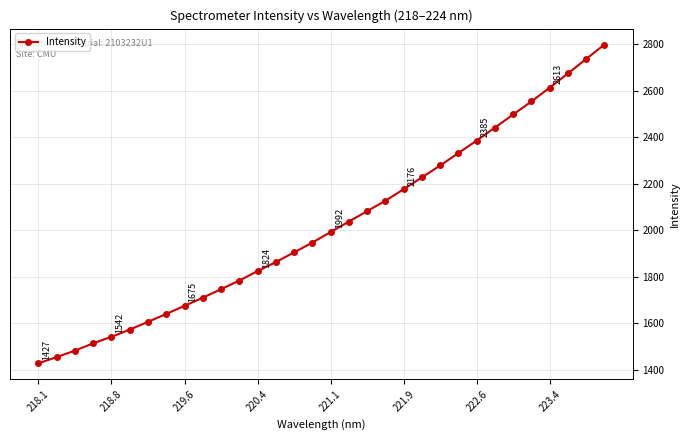

How many distinct data groups are displayed?

1